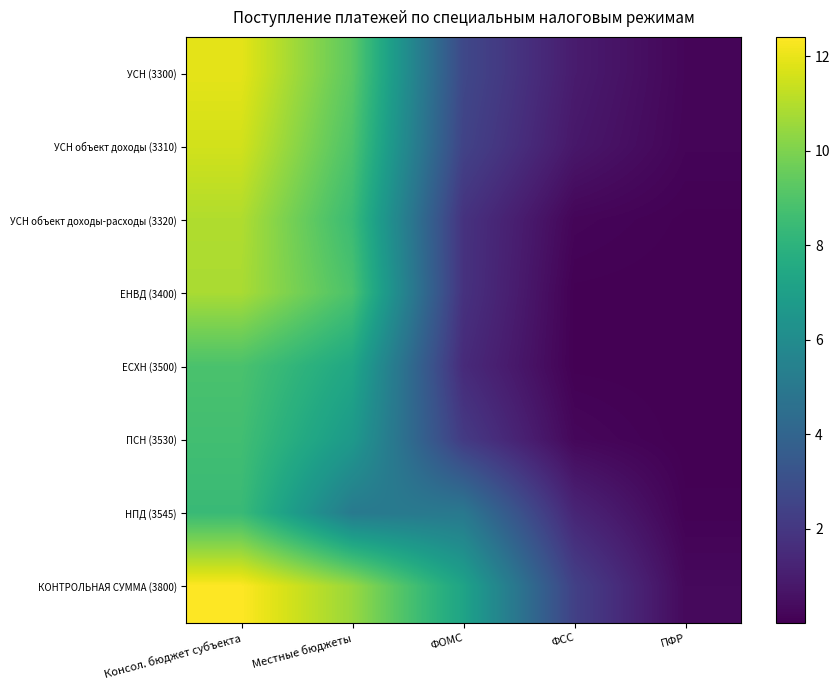

Which series changed the most between ФОМС and ФСС?

КОНТРОЛЬНАЯ СУММА (3800)